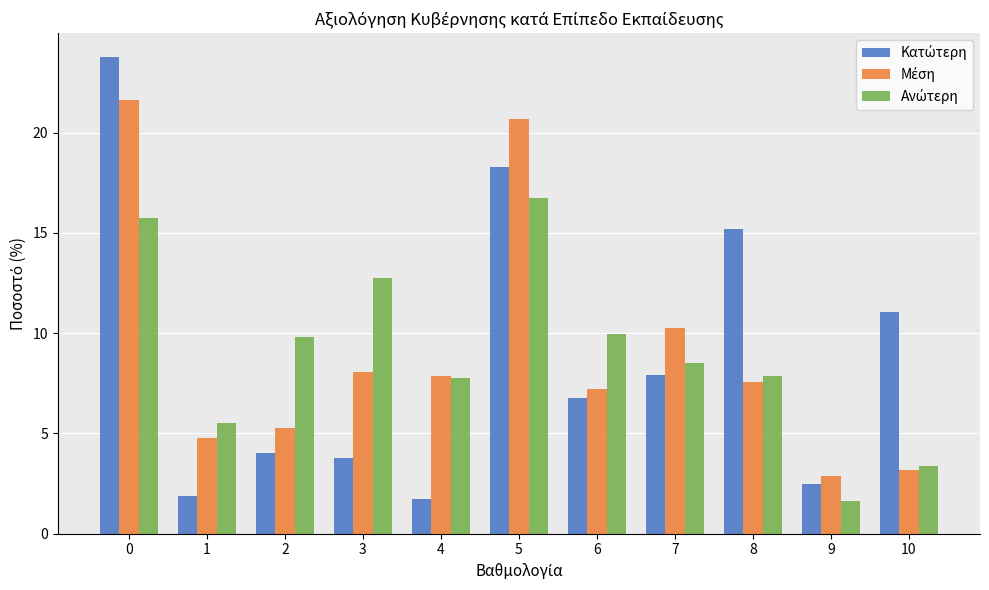

What is the difference between the highest and lowest values at 5?

4.0